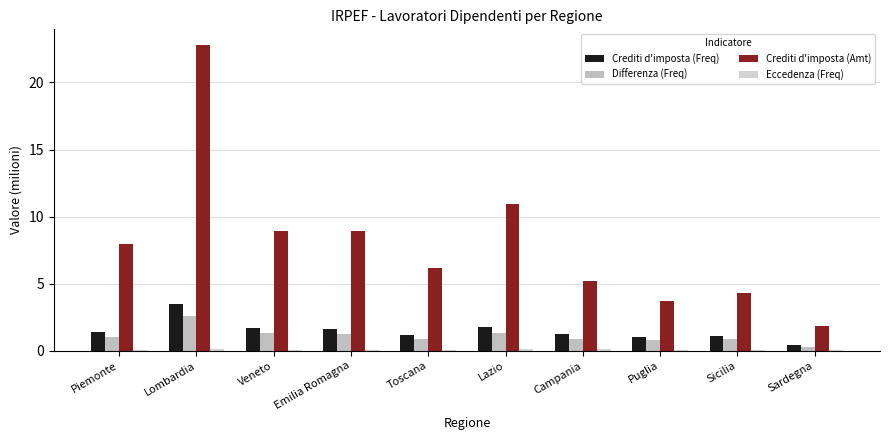

How many groups of bars are there?

10